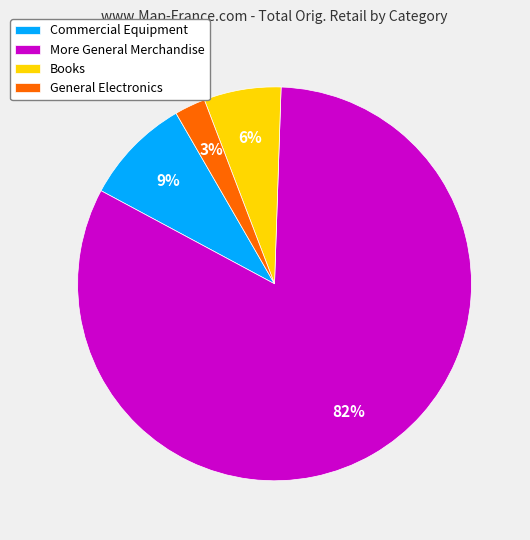

To the nearest percent, what is the difference between the General Electronics and Commercial Equipment slice percentages?

6%